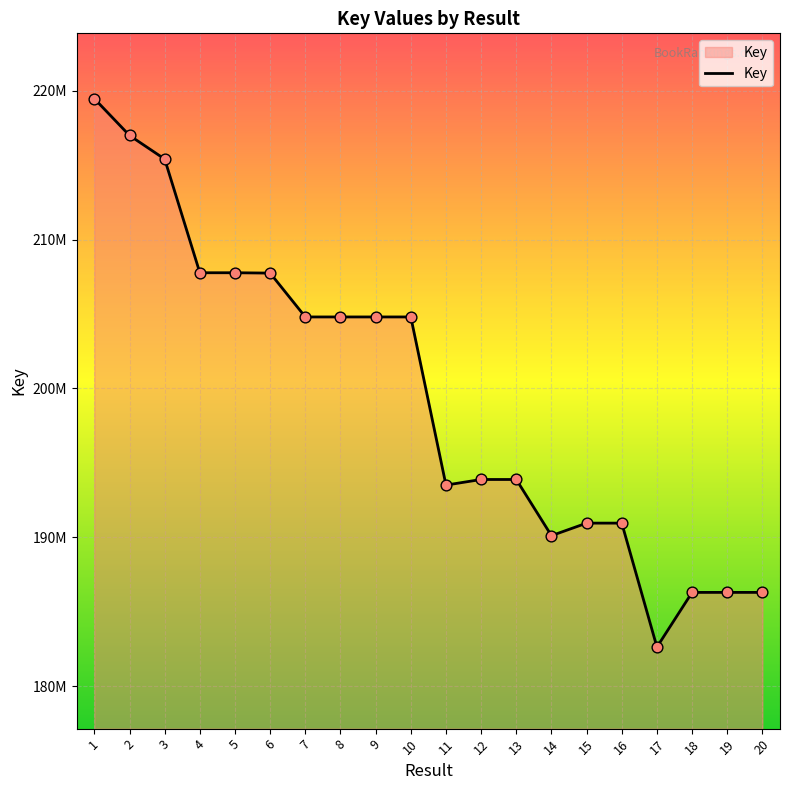

What is the change in value from 7 to 18?

-18504157